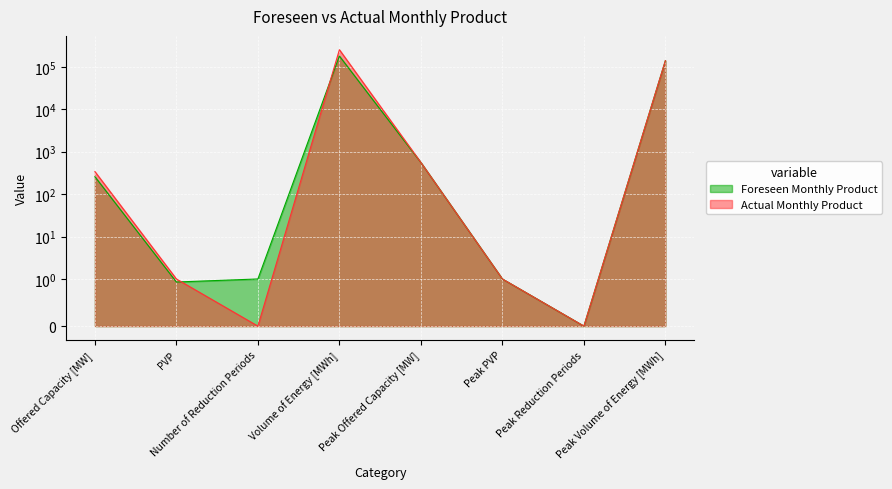

What is the greatest value displayed?

253640.0